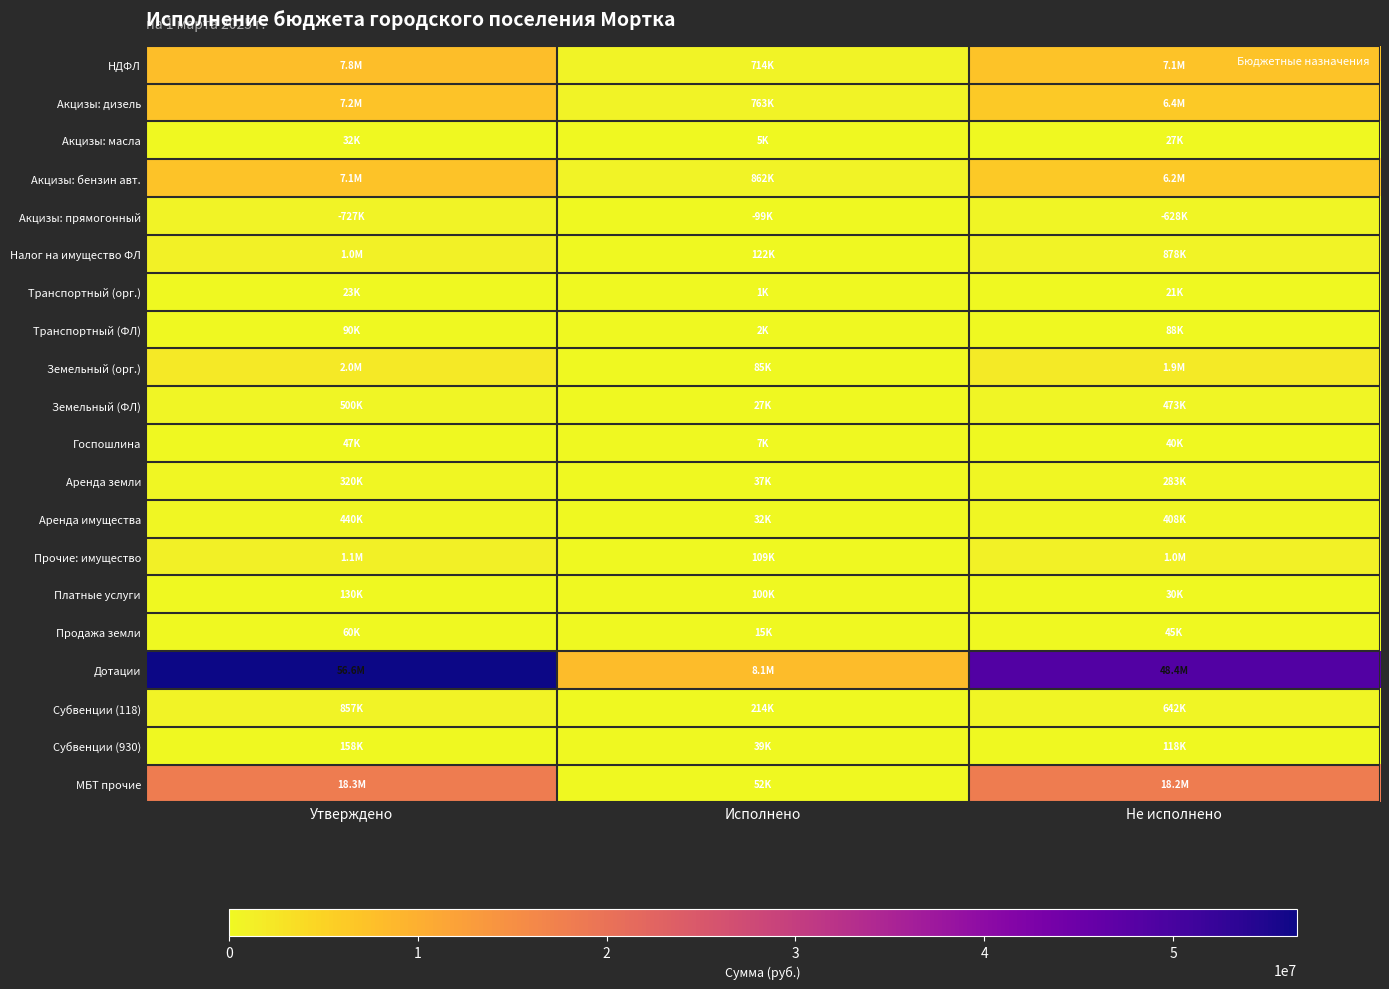

How many categories are shown in the chart?

3